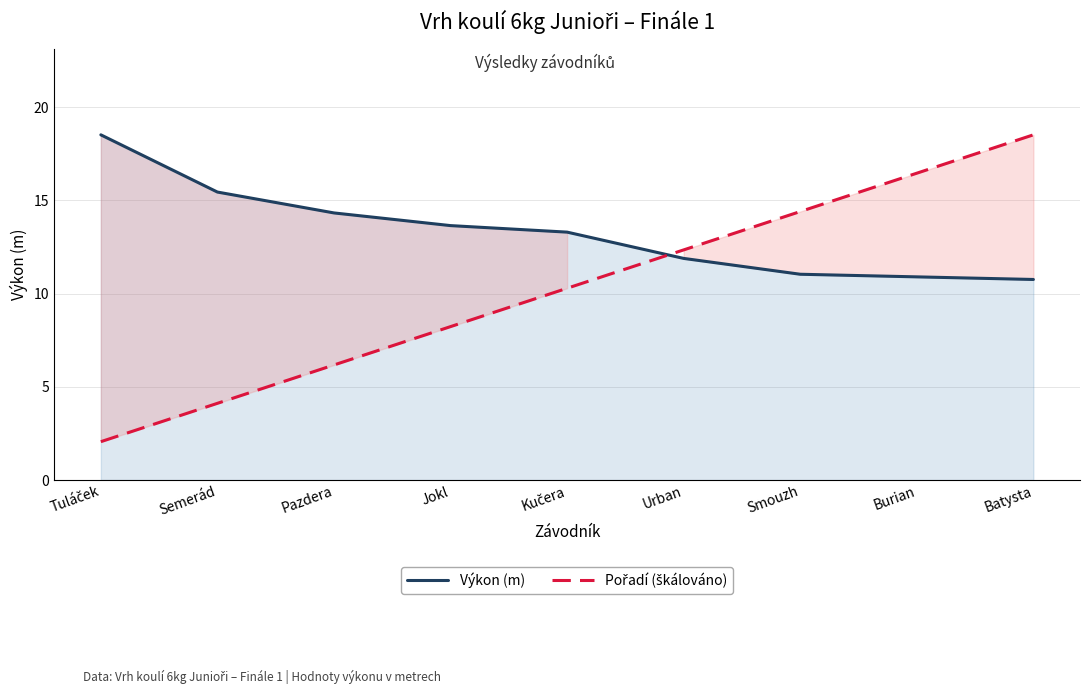

At how many categories does at least one series exceed 2?

9